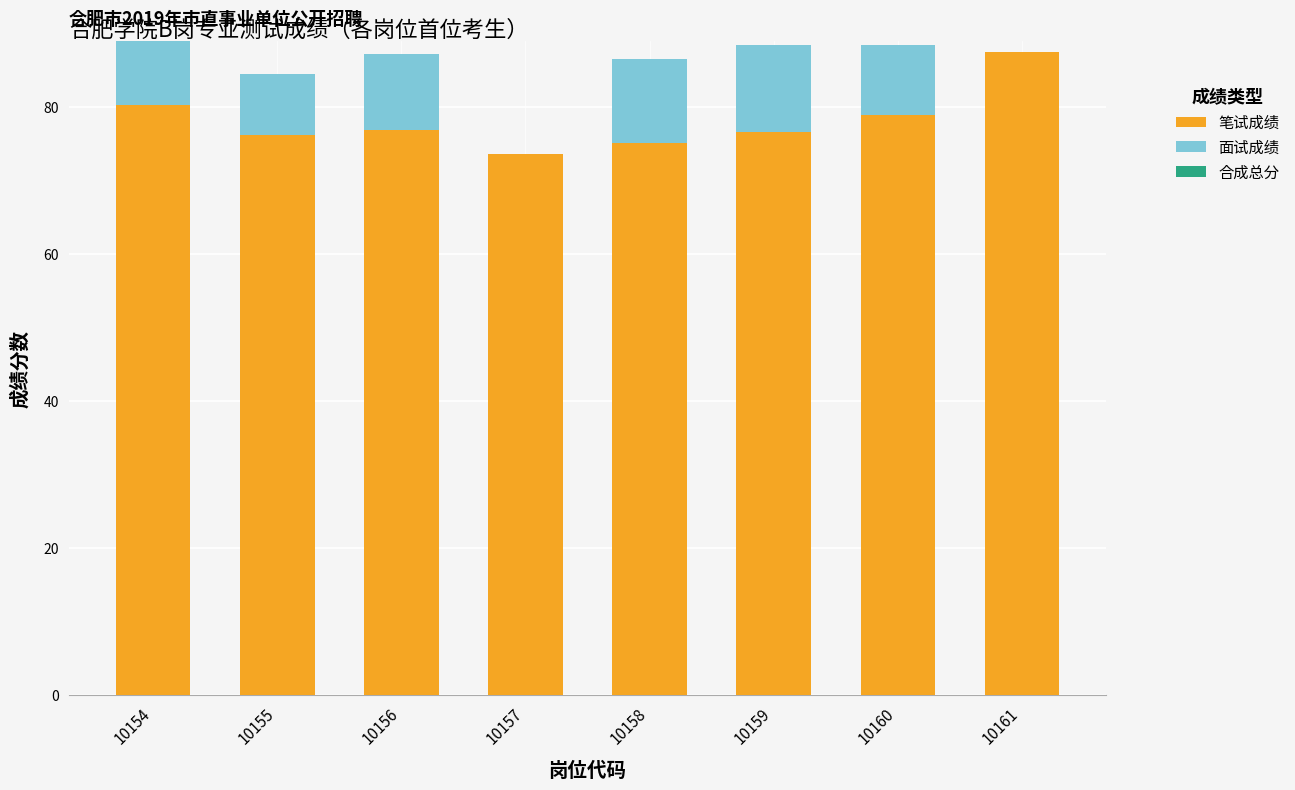

At which label does 笔试成绩 reach its peak?

10161